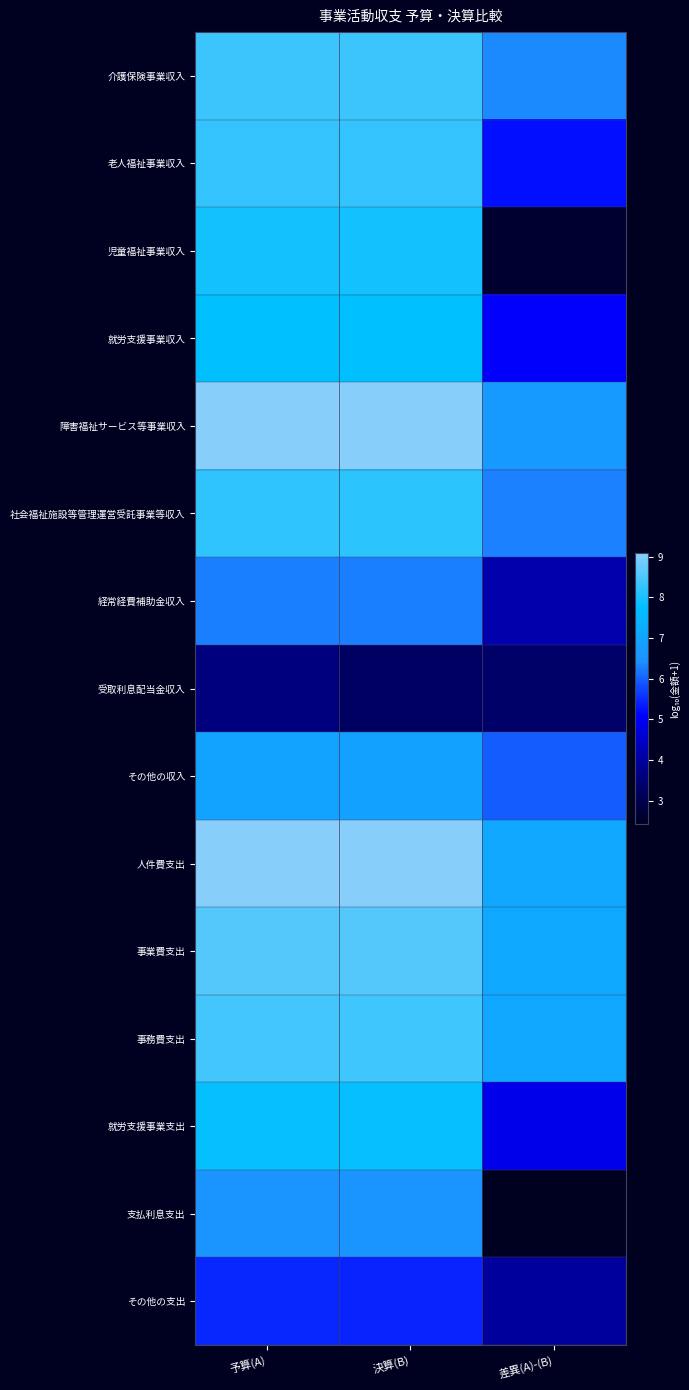

How many series are shown in this chart?

15